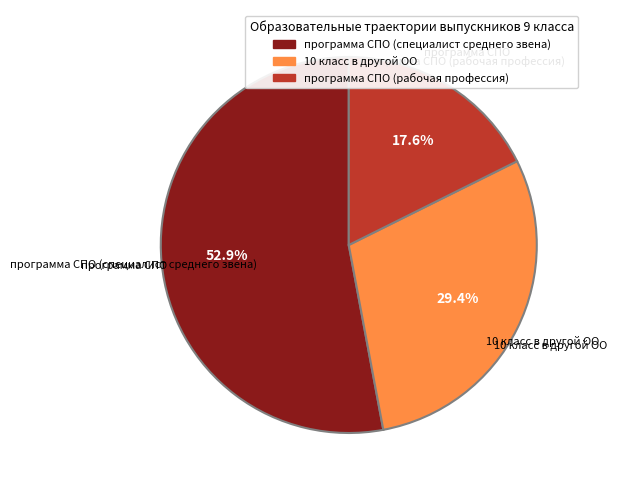

Does программа СПО (специалист среднего звена) represent more than half of the total?

Yes